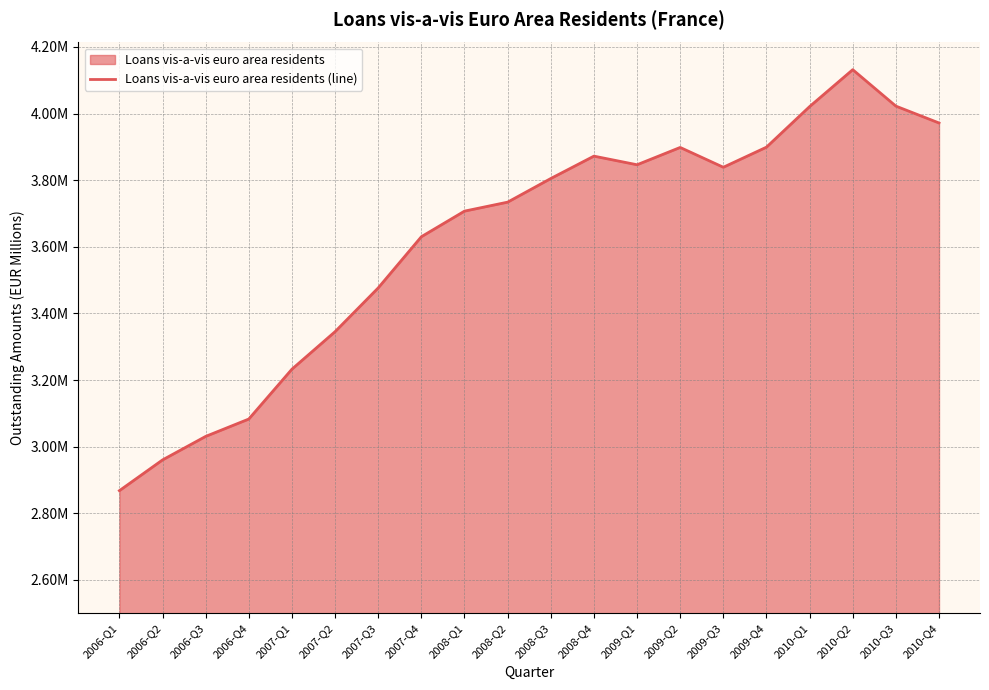

Reading left to right, transcribe all the data shown in this chart.

2006-Q1=2867961	2006-Q2=2960246	2006-Q3=3030849	2006-Q4=3082981	2007-Q1=3232688	2007-Q2=3345249	2007-Q3=3476617	2007-Q4=3630264	2008-Q1=3707091	2008-Q2=3734047	2008-Q3=3804966	2008-Q4=3872179	2009-Q1=3846297	2009-Q2=3898253	2009-Q3=3838775	2009-Q4=3899095	2010-Q1=4020918	2010-Q2=4131717	2010-Q3=4022325	2010-Q4=3971702